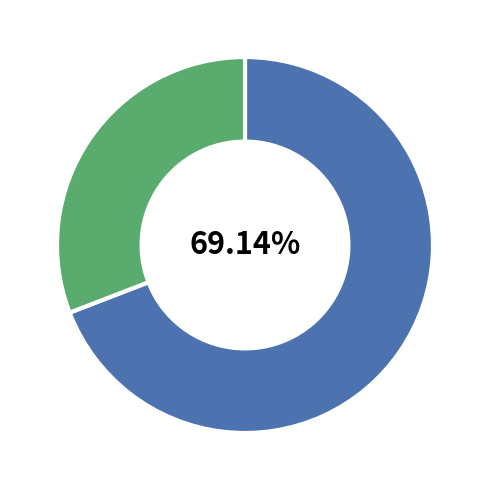

Does any single category account for the majority?

Yes